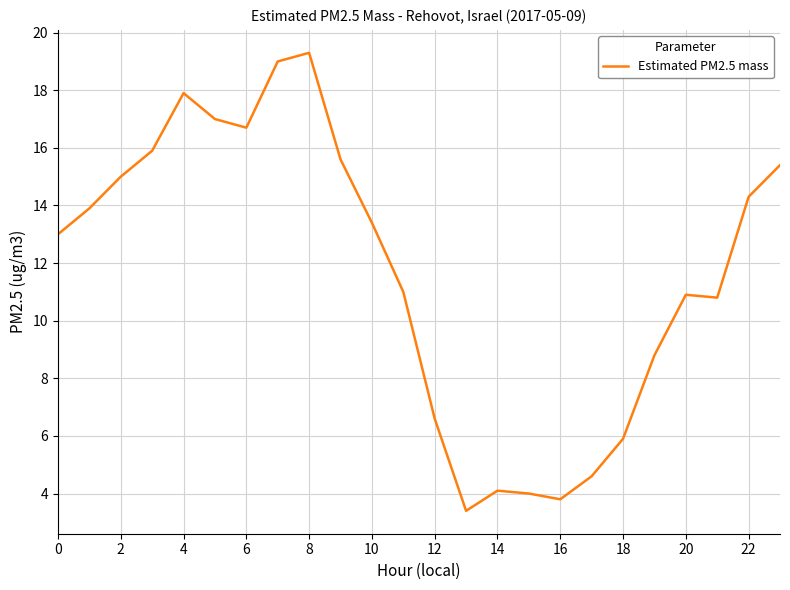

What is the greatest value displayed?

19.3